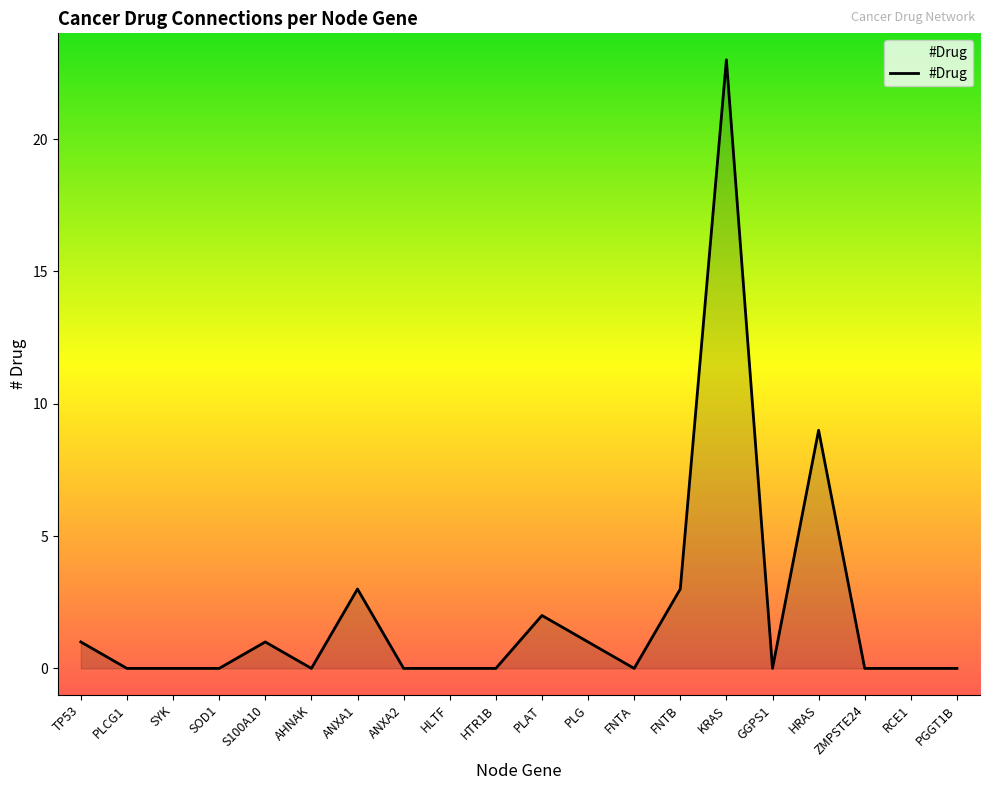

Reading left to right, transcribe all the data shown in this chart.

1	0	0	0	1	0	3	0	0	0	2	1	0	3	23	0	9	0	0	0